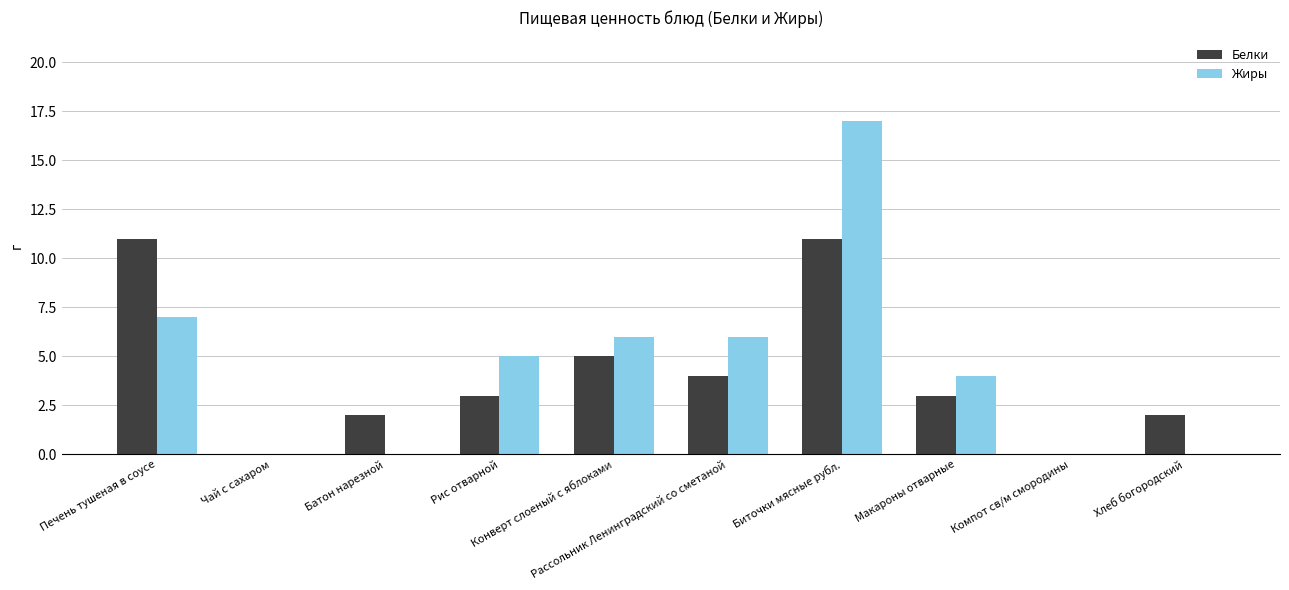

What is the sum of all Белки values?

41